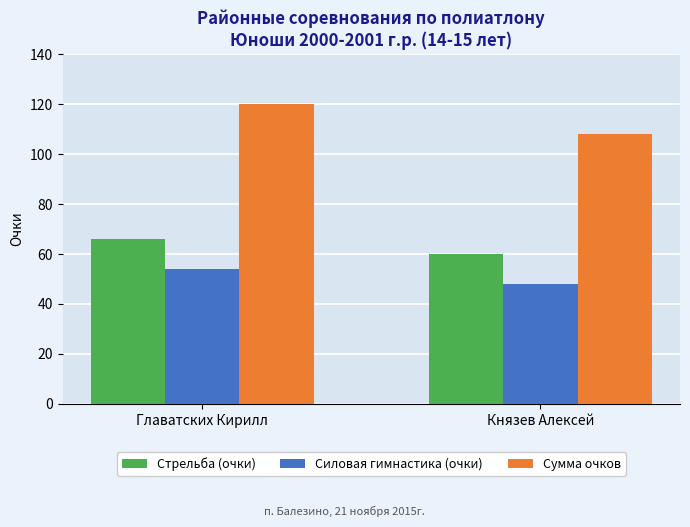

Does the chart contain any negative values?

No